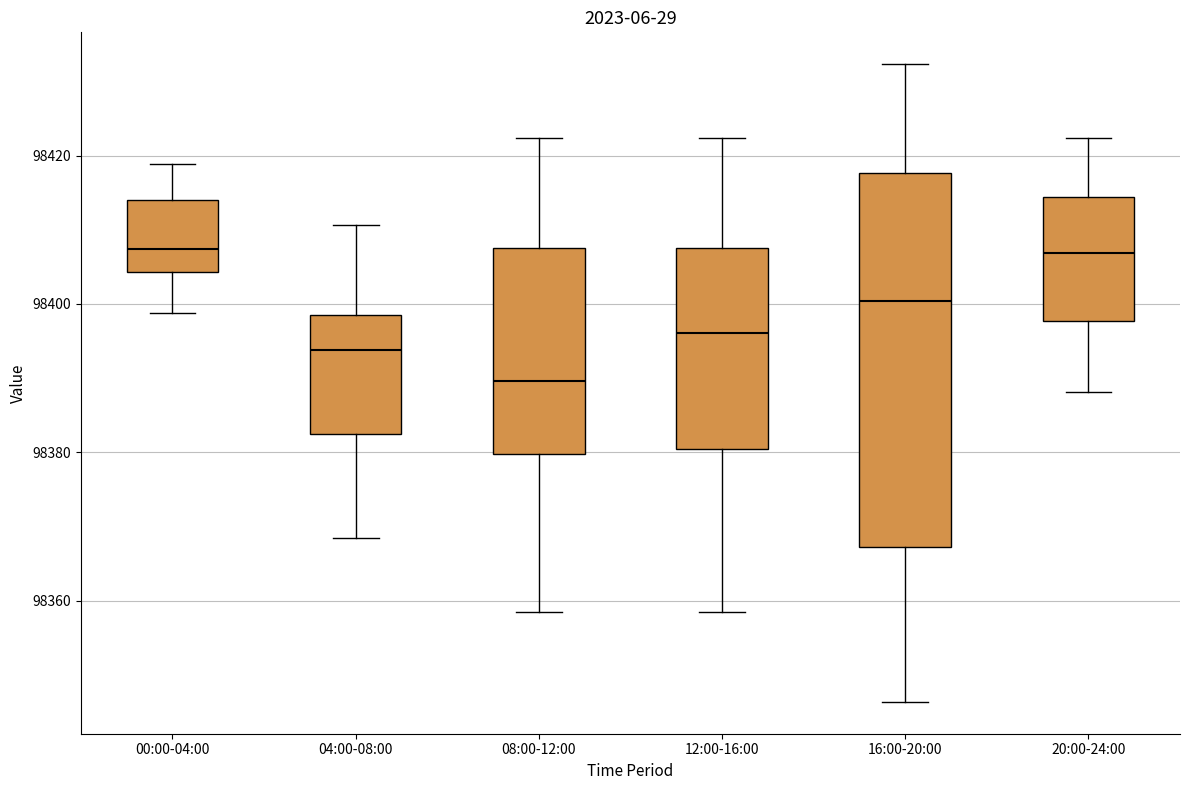

Reading left to right, read every box against the y-axis: the position of its median line, the range the box covers, and the ends of its whiskers. The values are not printed on the chart, so give them approximately, as read against the axis.

00:00-04:00: median 98408, box 98404 to 98414, whiskers 98398 to 98418
04:00-08:00: median 98394, box 98382 to 98398, whiskers 98368 to 98410
08:00-12:00: median 98390, box 98380 to 98408, whiskers 98358 to 98422
12:00-16:00: median 98396, box 98380 to 98408, whiskers 98358 to 98422
16:00-20:00: median 98400, box 98368 to 98418, whiskers 98346 to 98432
20:00-24:00: median 98406, box 98398 to 98414, whiskers 98388 to 98422